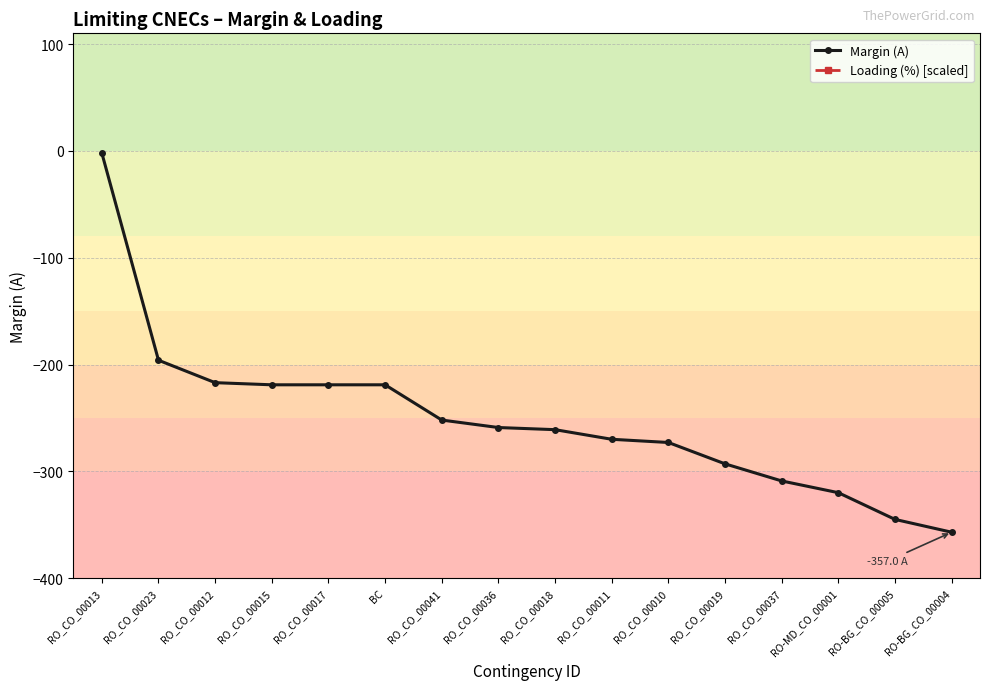

At how many categories does at least one series exceed -325?

16